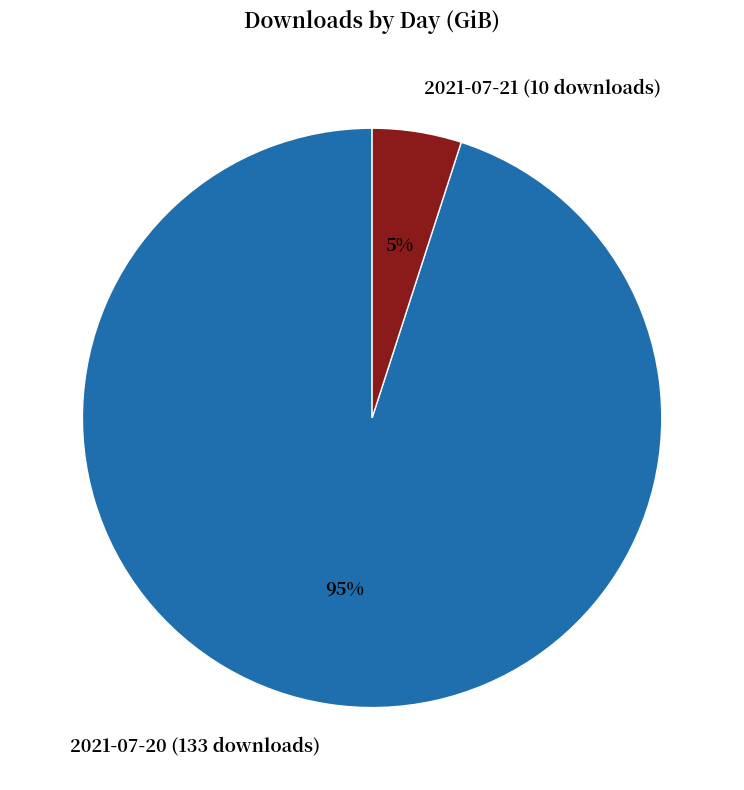

Which slice is the smallest?

2021-07-21 (10 downloads)